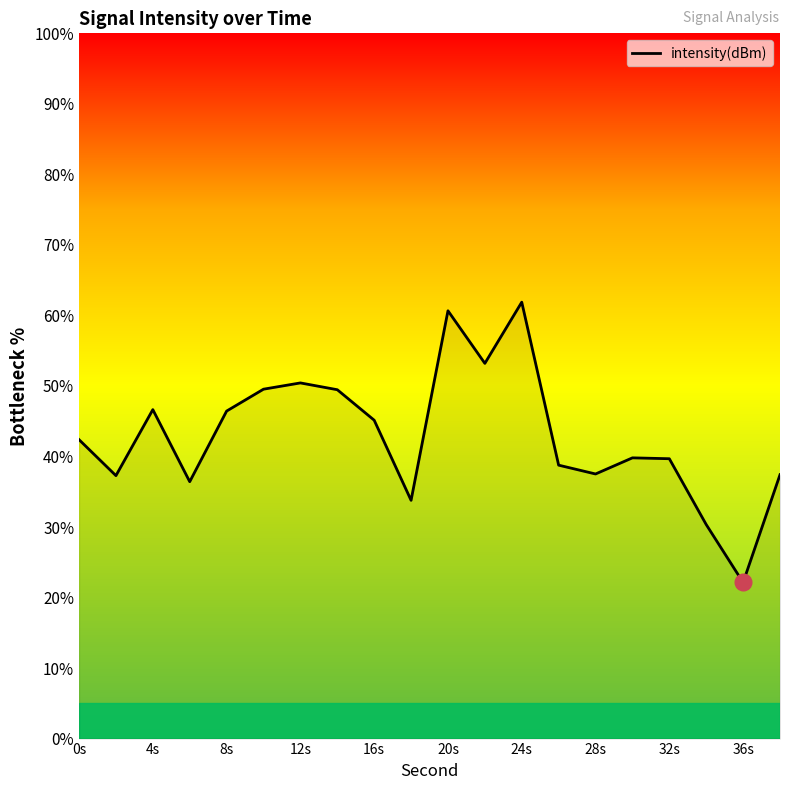

What is the difference between the maximum and minimum values?

39.7